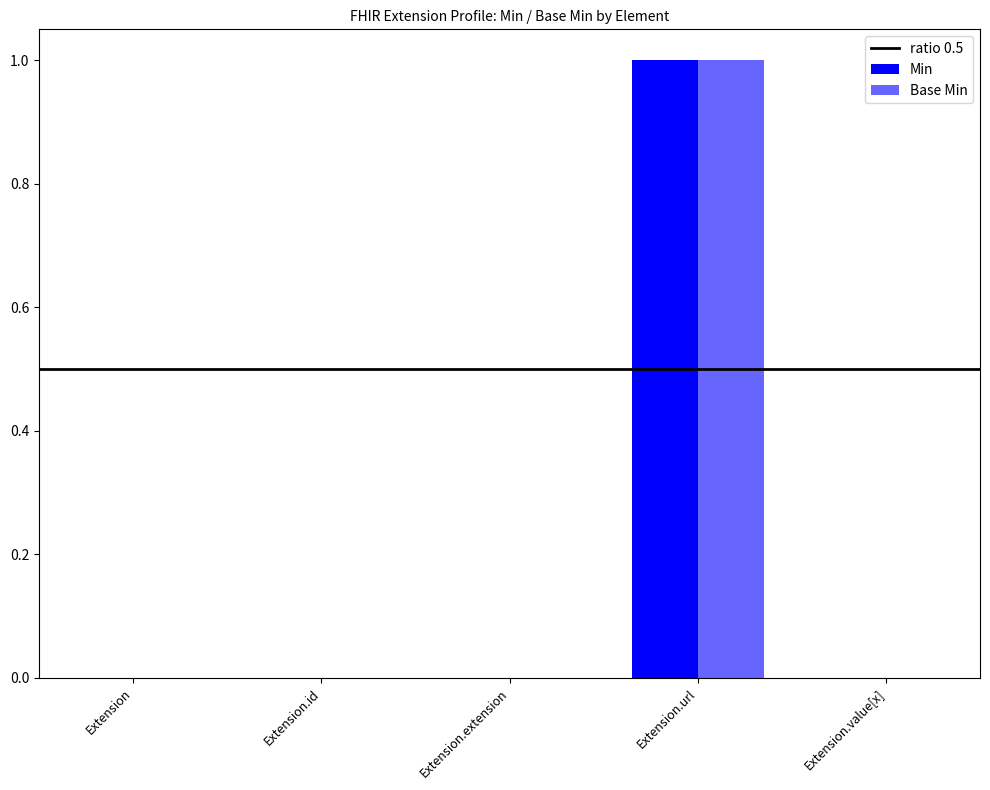

How many groups of bars are there?

5